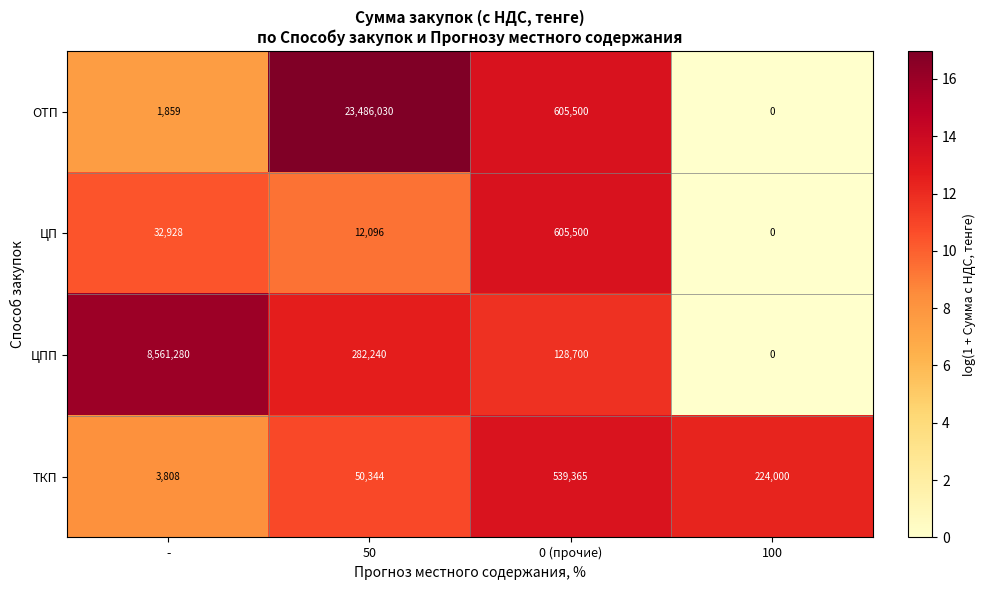

What is the greatest value displayed?

23486030